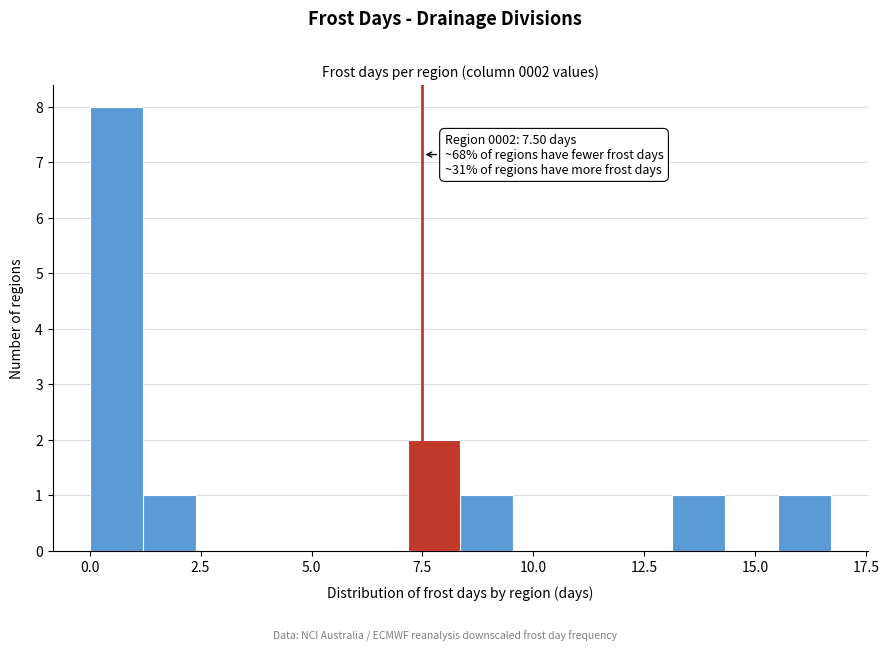

Read against the x-axis, roughly where is the centre of the tallest bar?

0.5